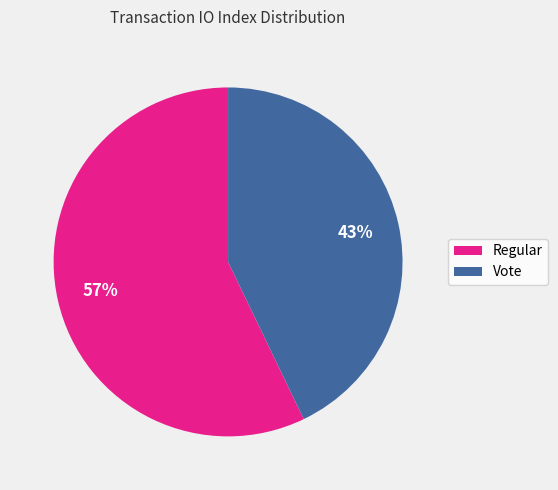

Is Vote the majority of the pie?

No